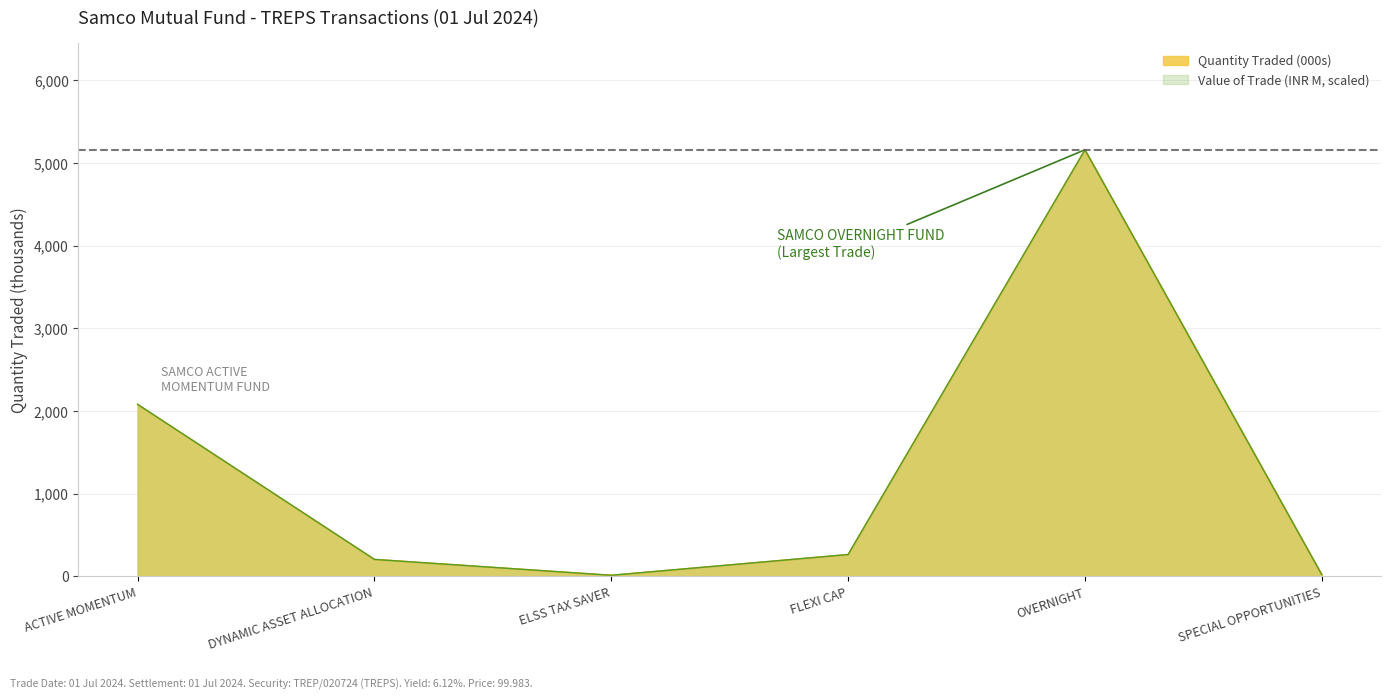

How many series are shown in this chart?

2